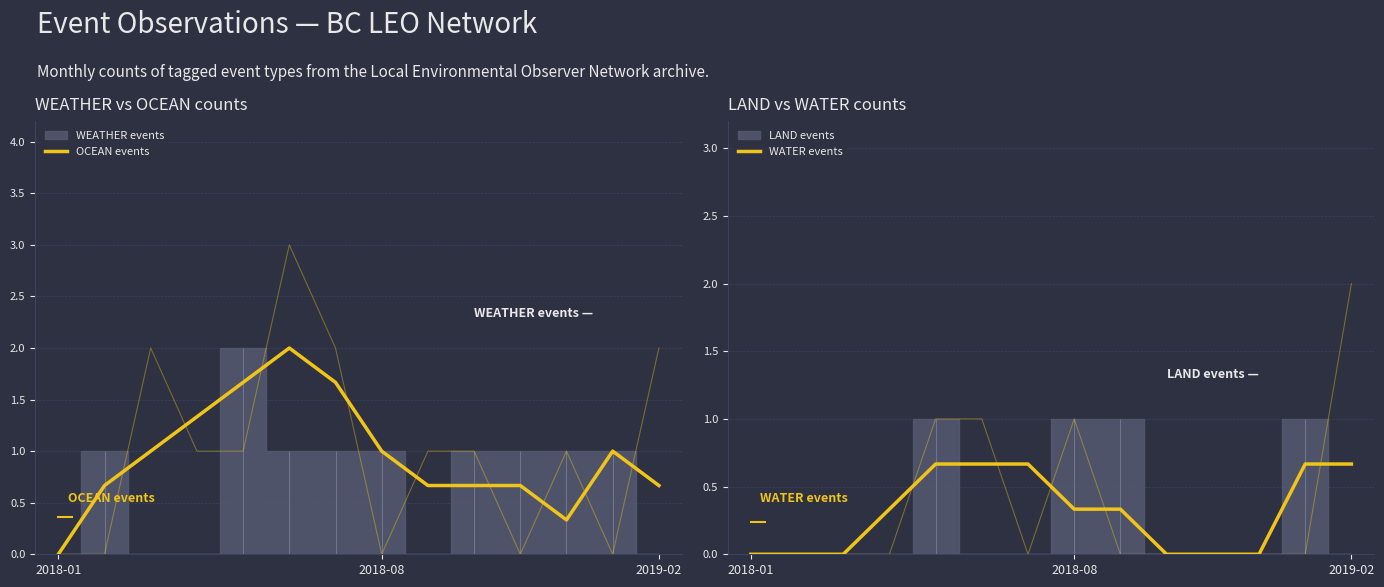

Count the number of categories in the chart.

14